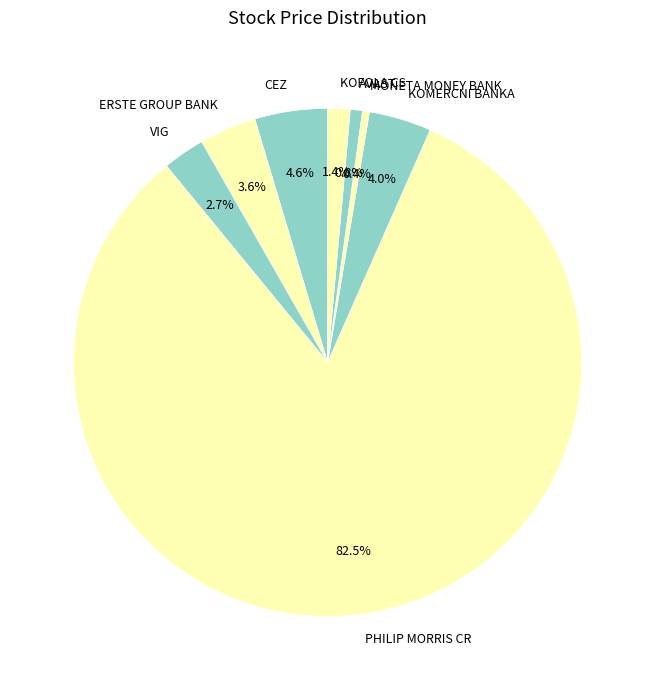

What is the ratio of the value at MONETA MONEY BANK to the value at KOFOLA CS?

0.3